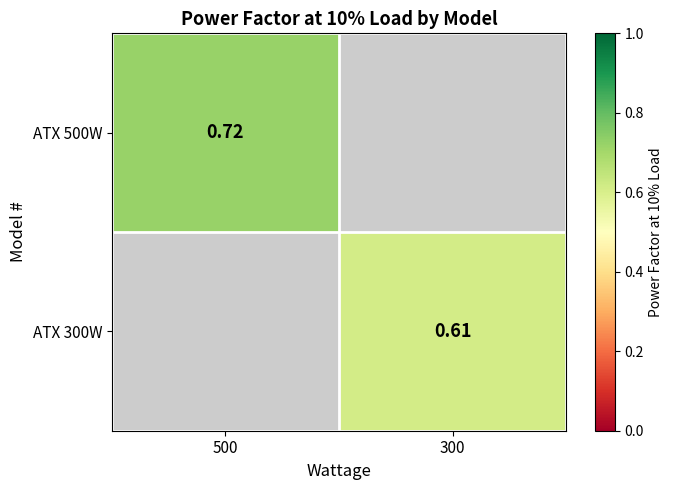

Is the value of ATX 500W at 500 greater than the value of ATX 300W at 300?

Yes